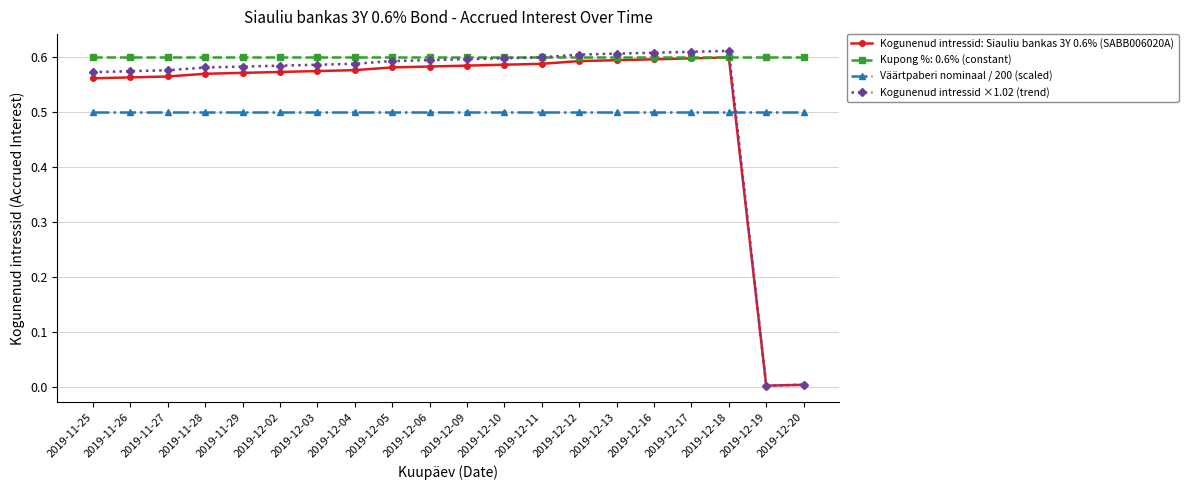

In Kogunenud intressid ×1.02 (trend), how many points are lower than both neighbors (excluding endpoints)?

1